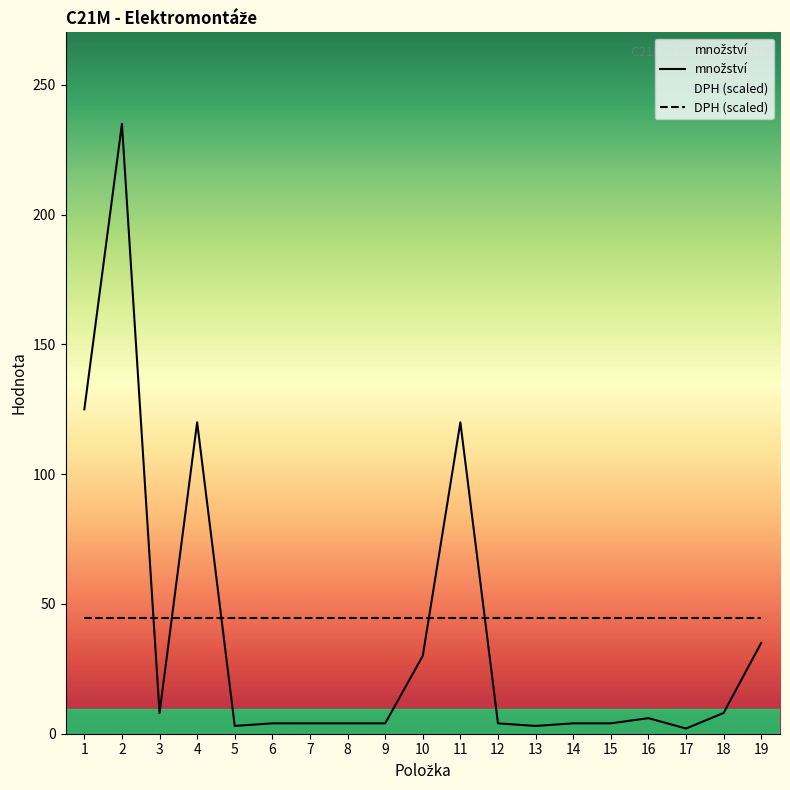

What are all the series names shown in the legend?

množství, DPH (scaled)